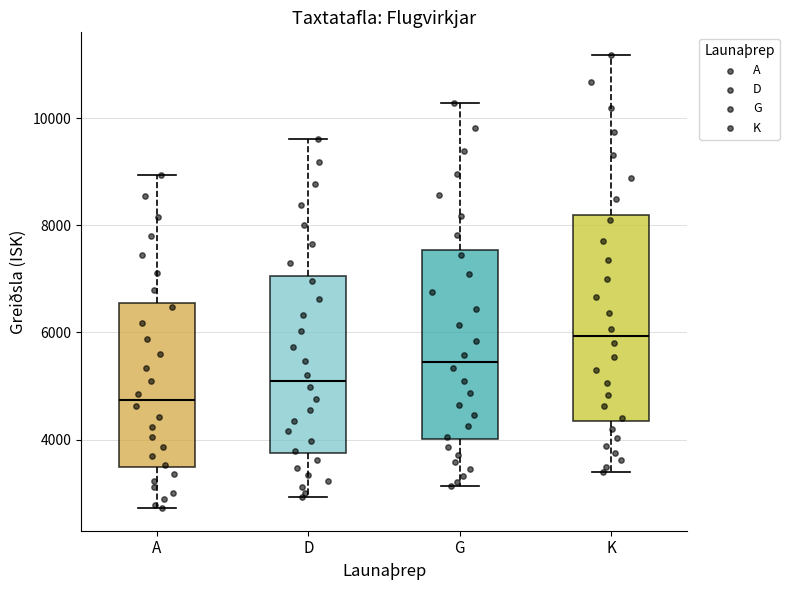

Where does the median line of the box for K sit on the y-axis? The values are not printed on the chart, so give them approximately, as read against the axis.

6000